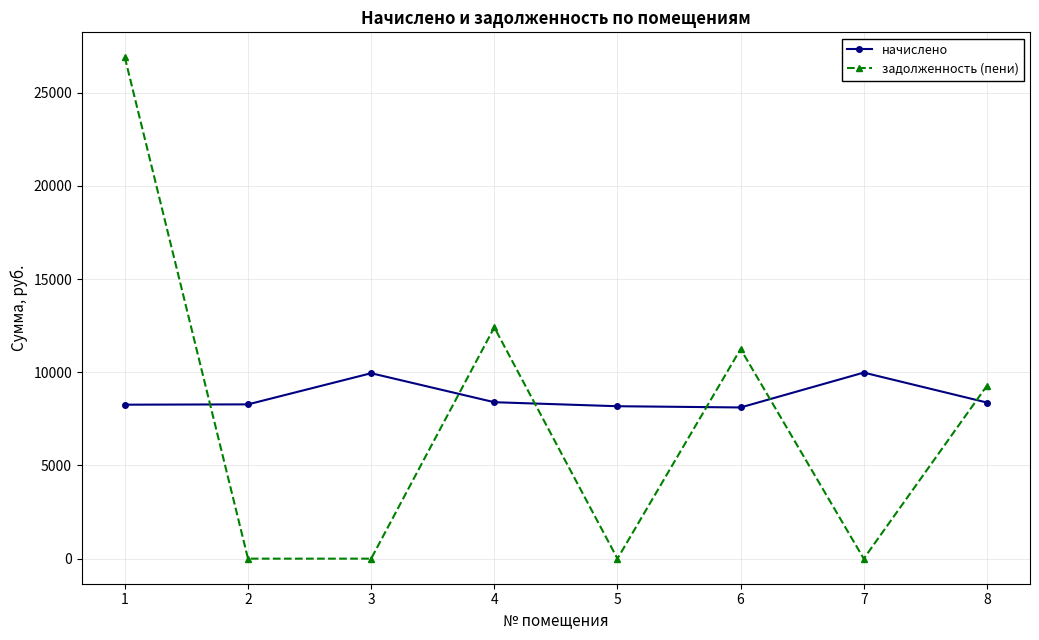

True or false: задолженность (пени) has more than 0 interior local peaks.

True